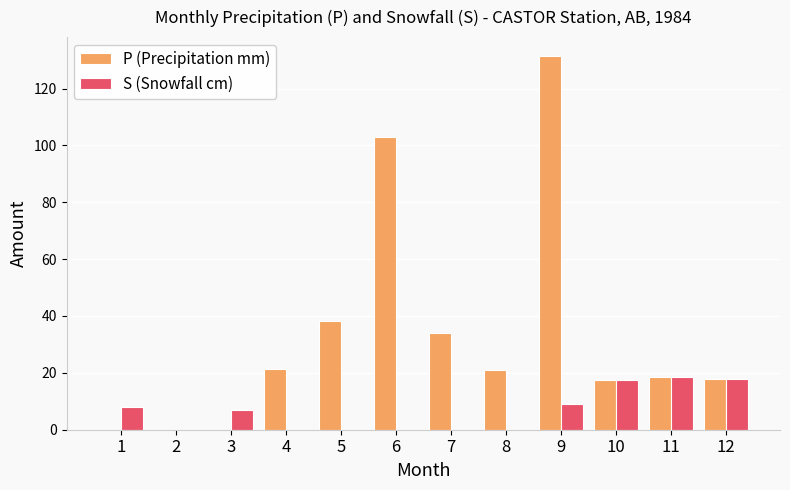

Which series changed the most between 4 and 12?

S (Snowfall cm)